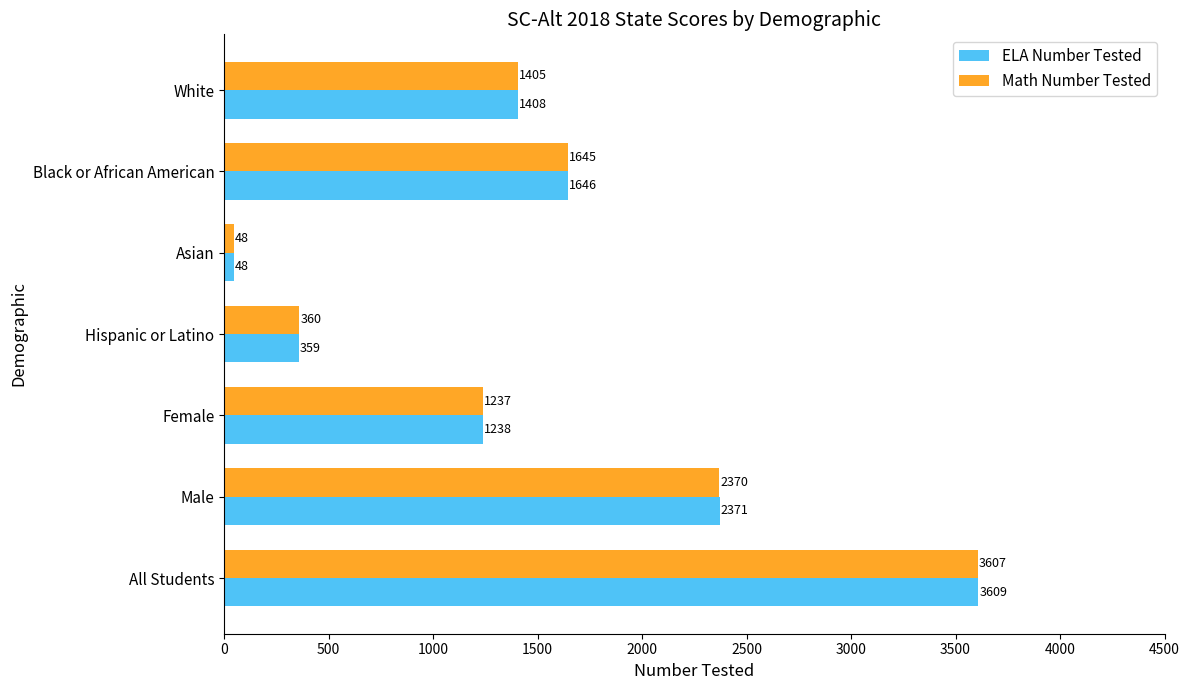

True or false: ELA Number Tested has a value of 1646 at Black or African American.

True